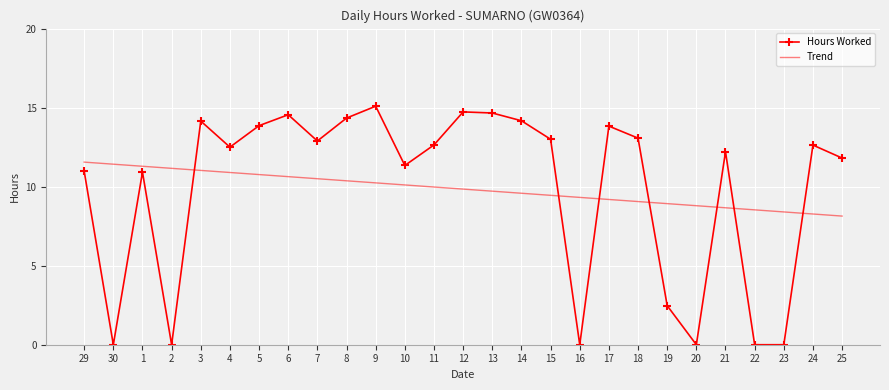

What is the difference between the second highest and second lowest values in the Hours Worked series?

14.7